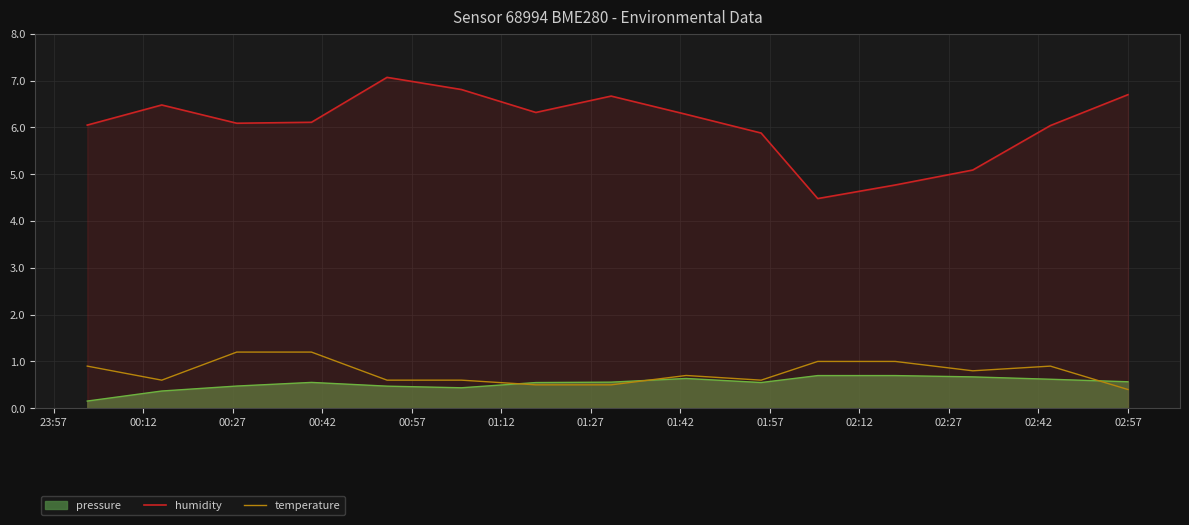

Which series has the largest total across all categories?

humidity